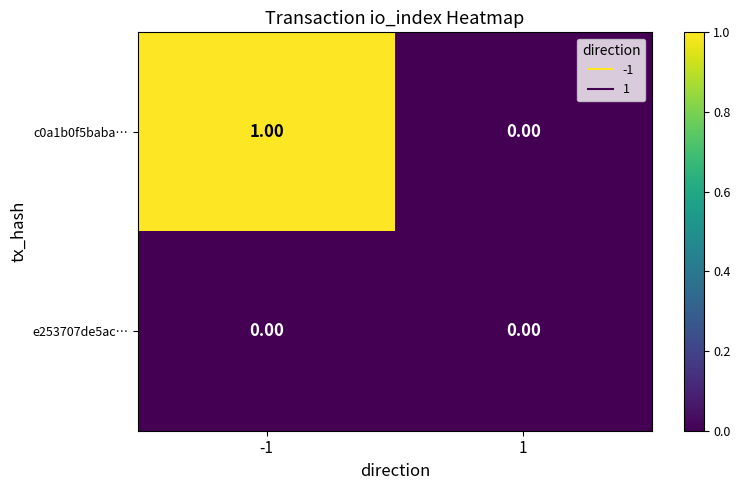

List the labels in order of c0a1b0f5baba… value, smallest first.

1, -1